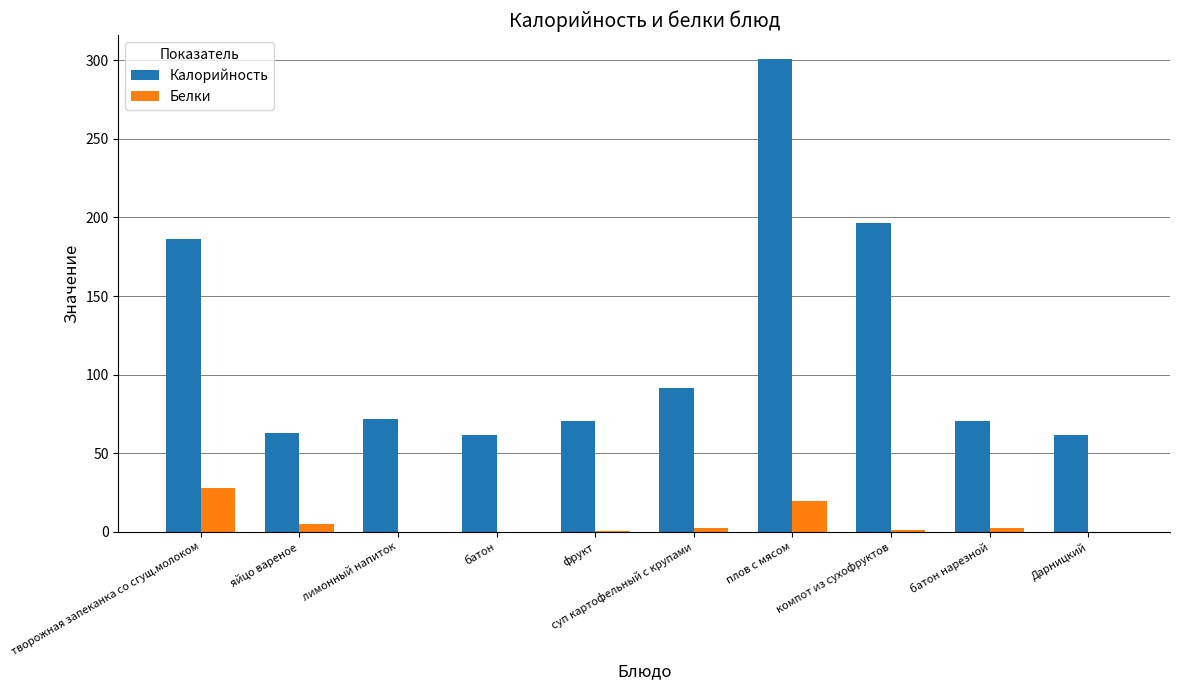

At which category is the sum across all series the highest?

плов с мясом